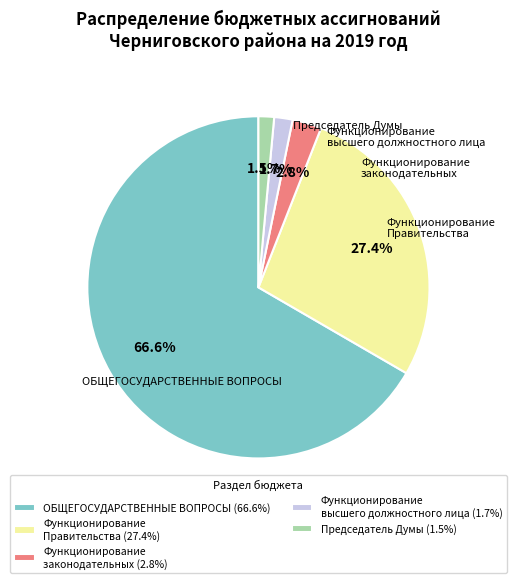

To the nearest percent, what is the difference between the Председатель Думы and Функционирование Правительства slice percentages?

26%